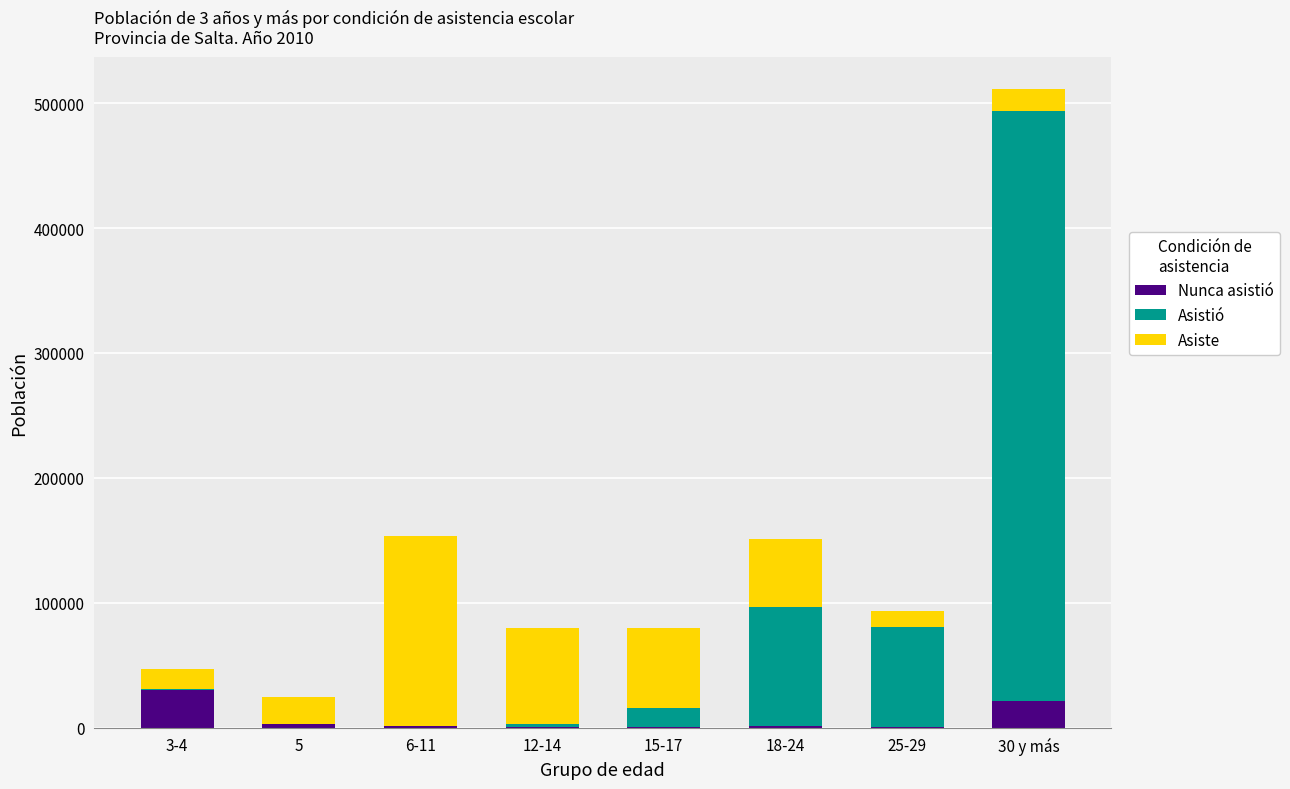

The value of Nunca asistió at 30 y más is 20996. True or false?

True